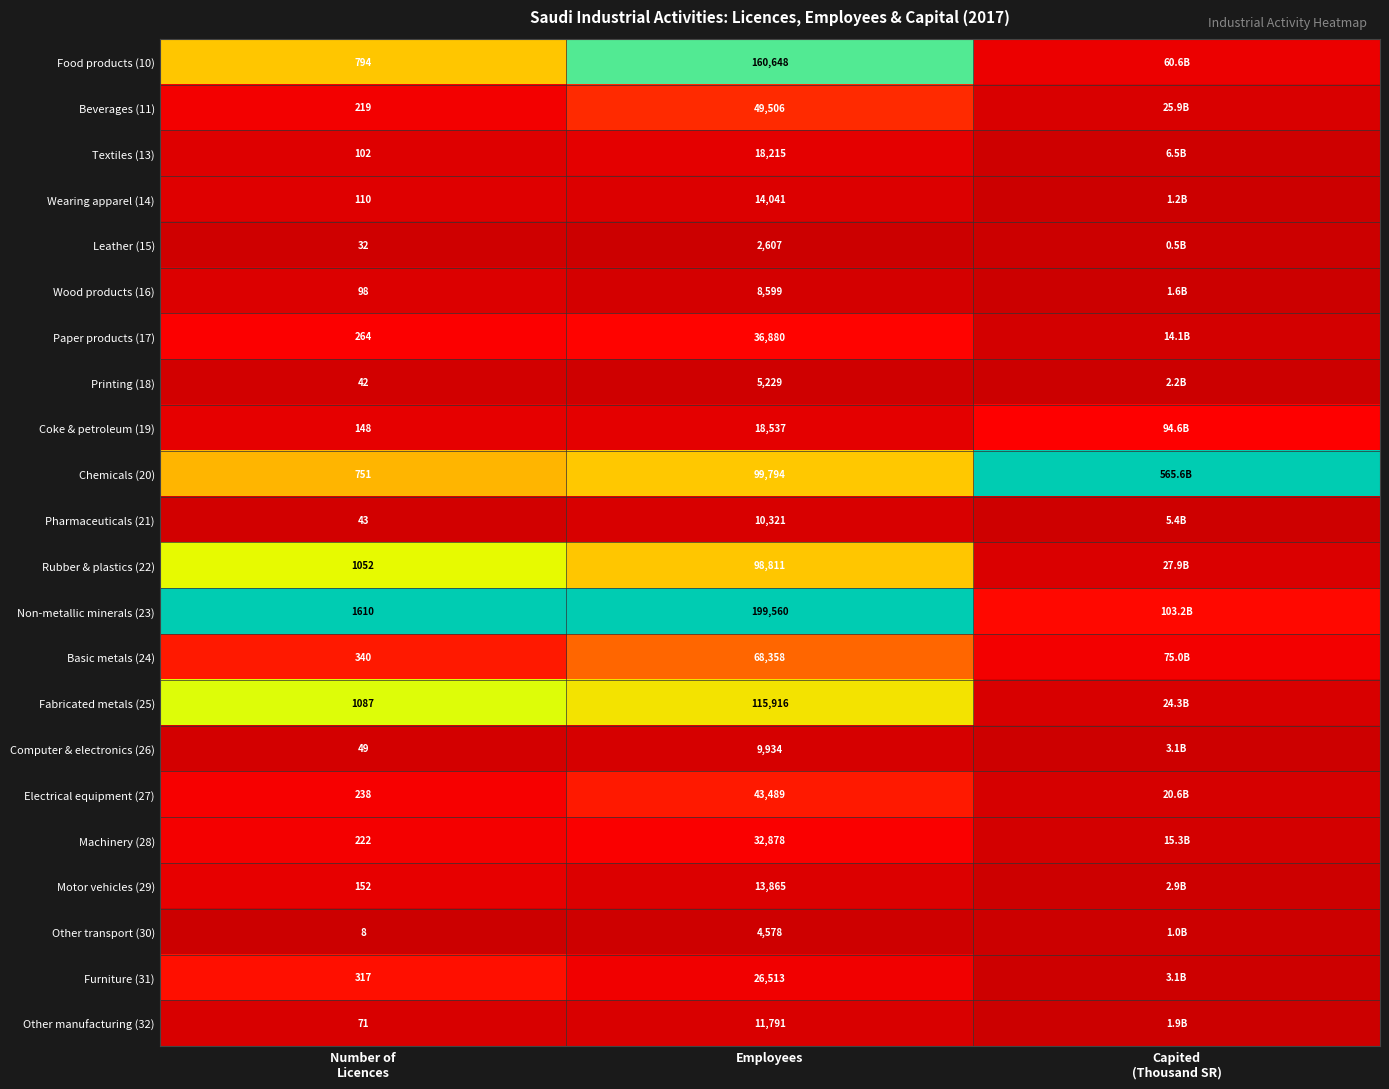

Which has a higher value, Employees or Number of
Licences?

Employees